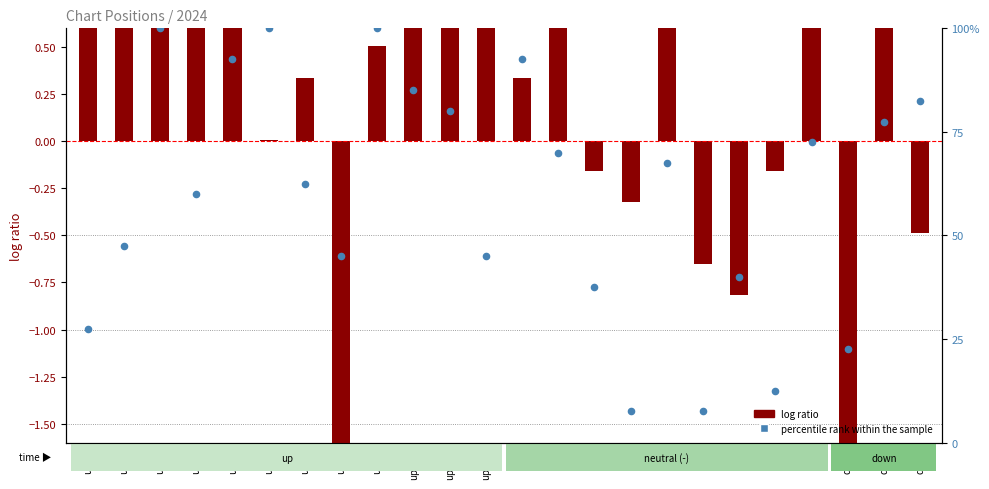

At which category is the sum across all series the highest?

up/3